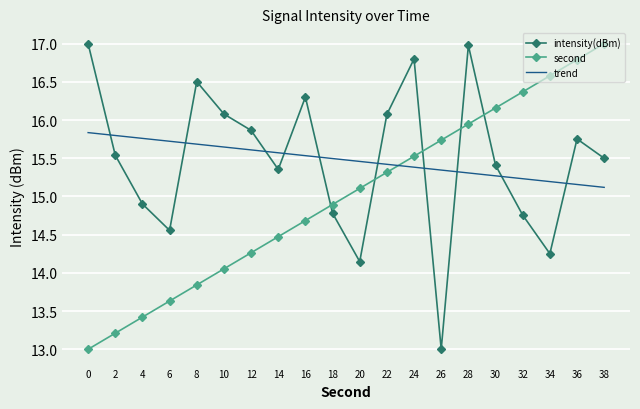

Where does the second series first go above 15?

20